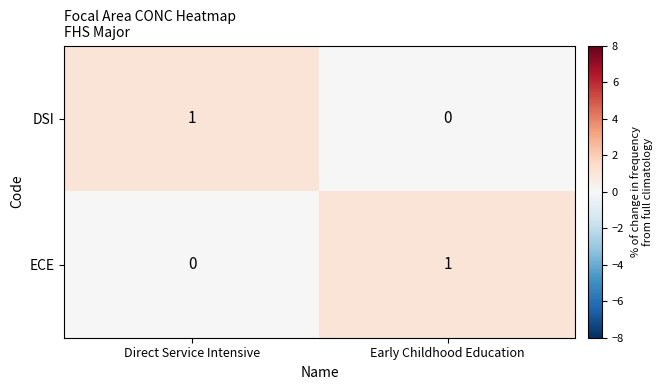

The ECE series shows 0 at Direct Service Intensive. True or false?

True